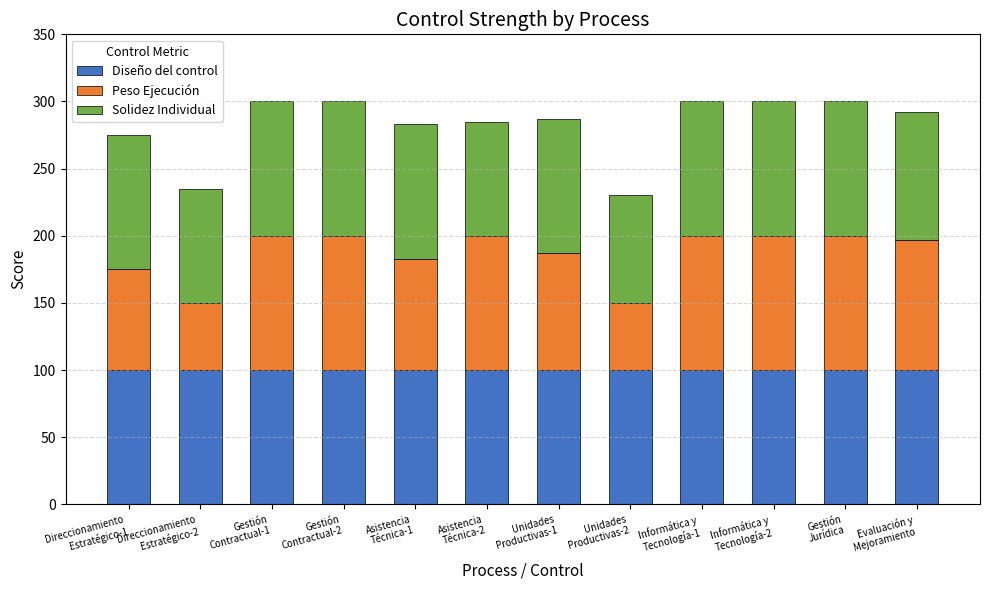

What is the lowest value of the Diseño del control series?

100